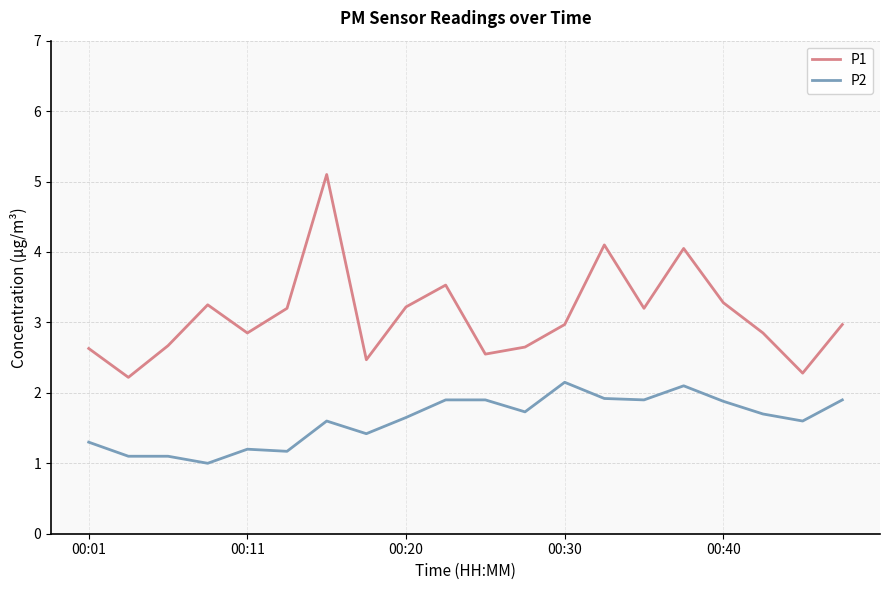

Which series has the widest spread of values?

P1